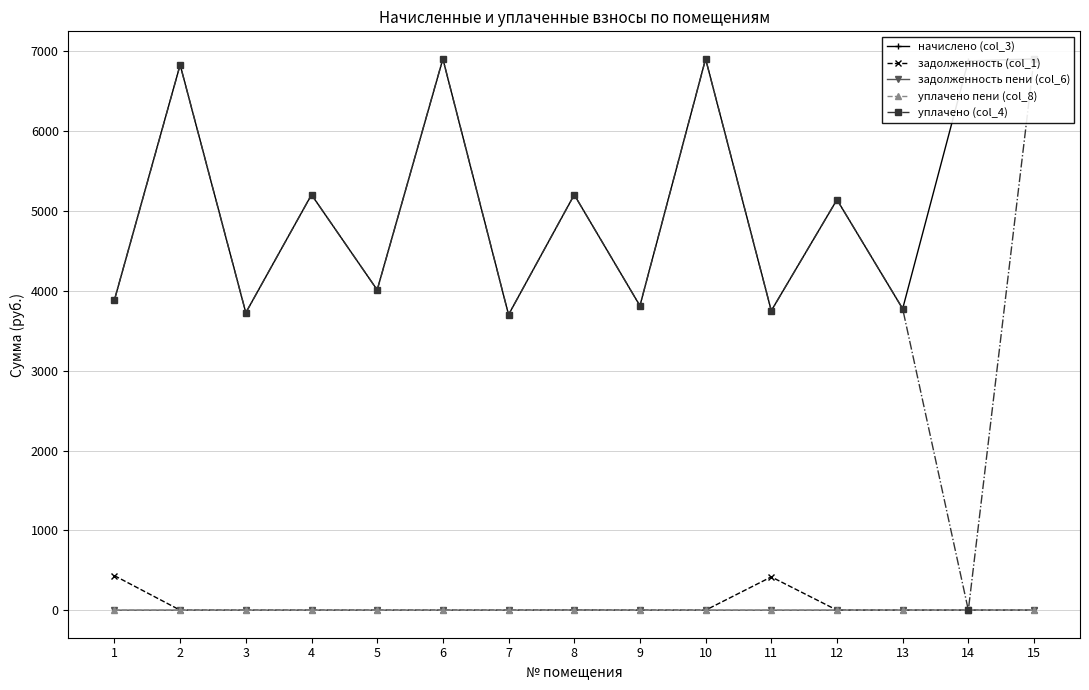

Is this an area chart (filled region under the line)?

No